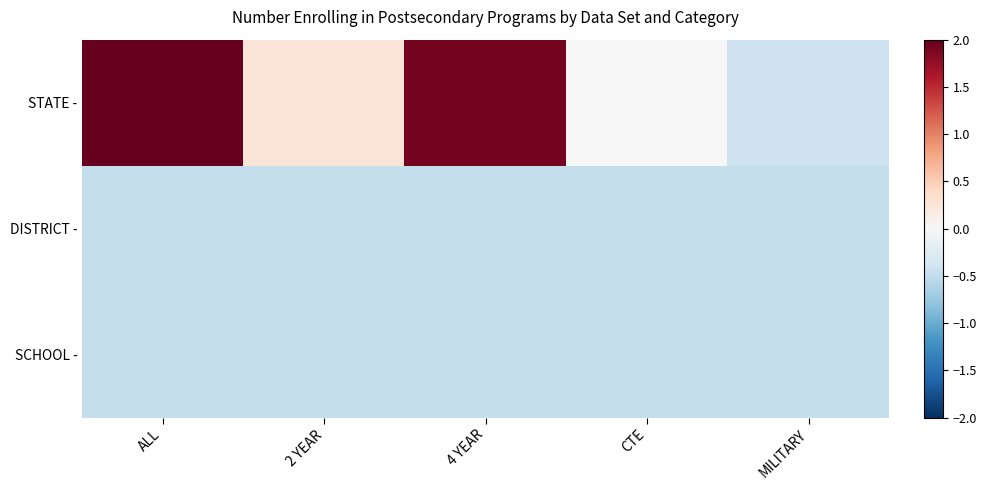

Count the number of data series in this chart.

3